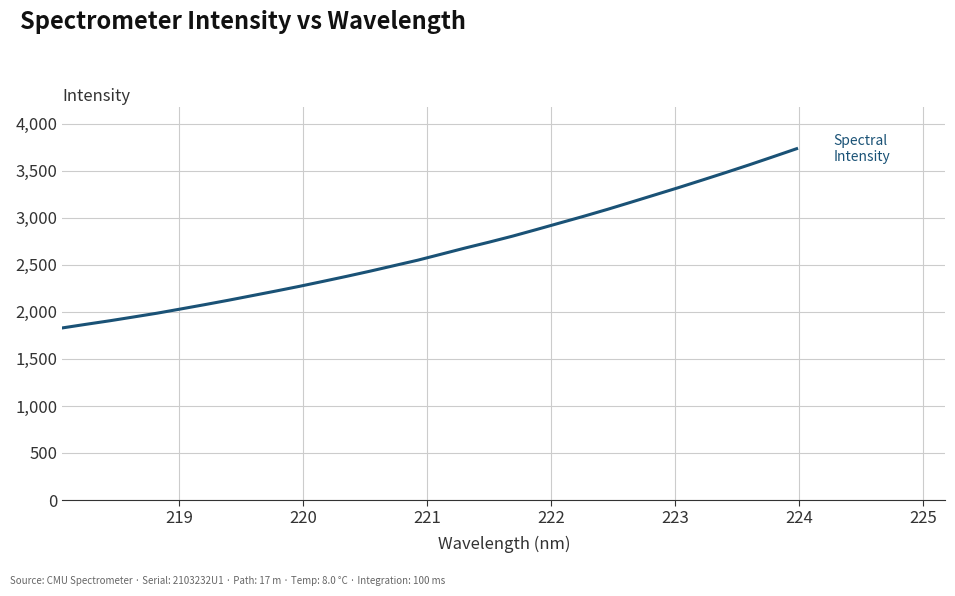

What is the minimum value shown in the chart?

1829.6